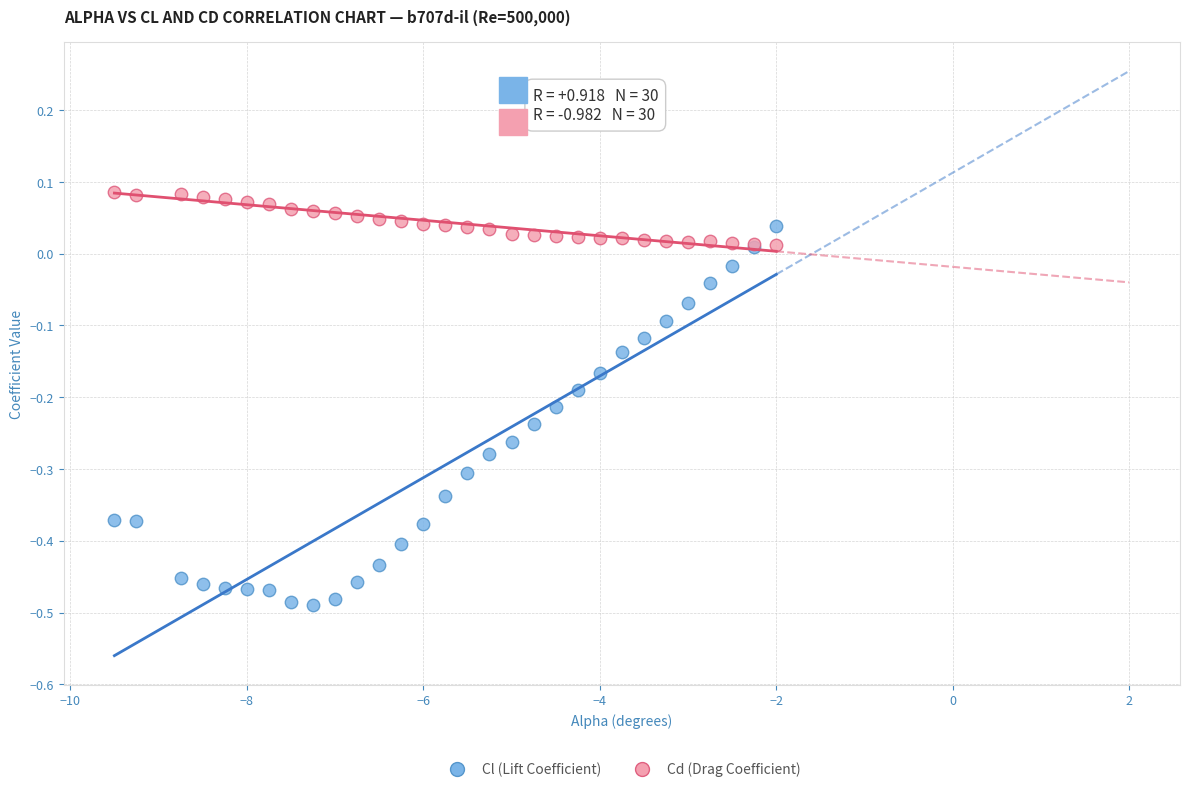

Which series contains the lowest Y value?

Cl (Lift Coefficient)